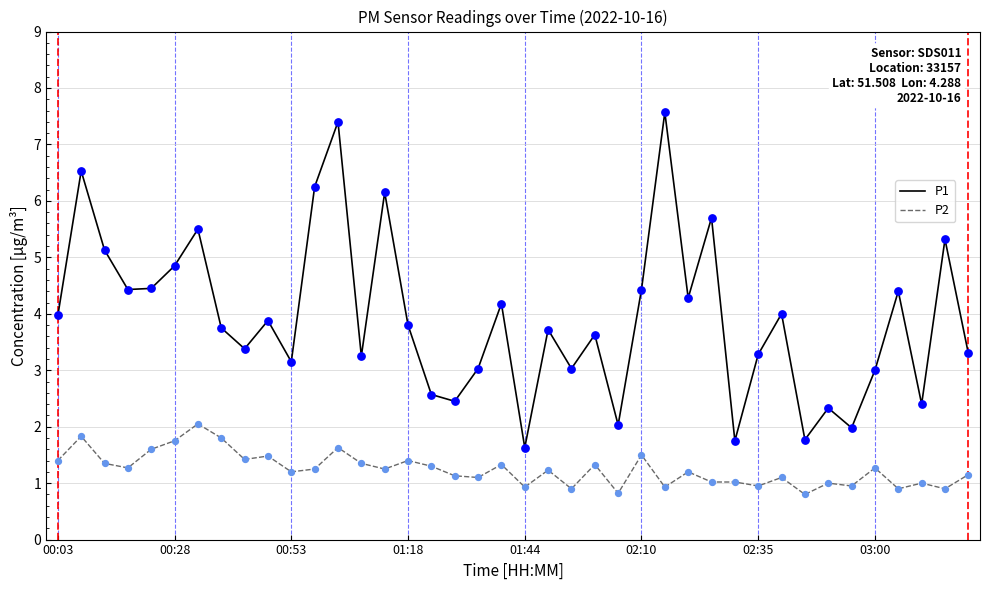

Which series has the largest total across all categories?

P1